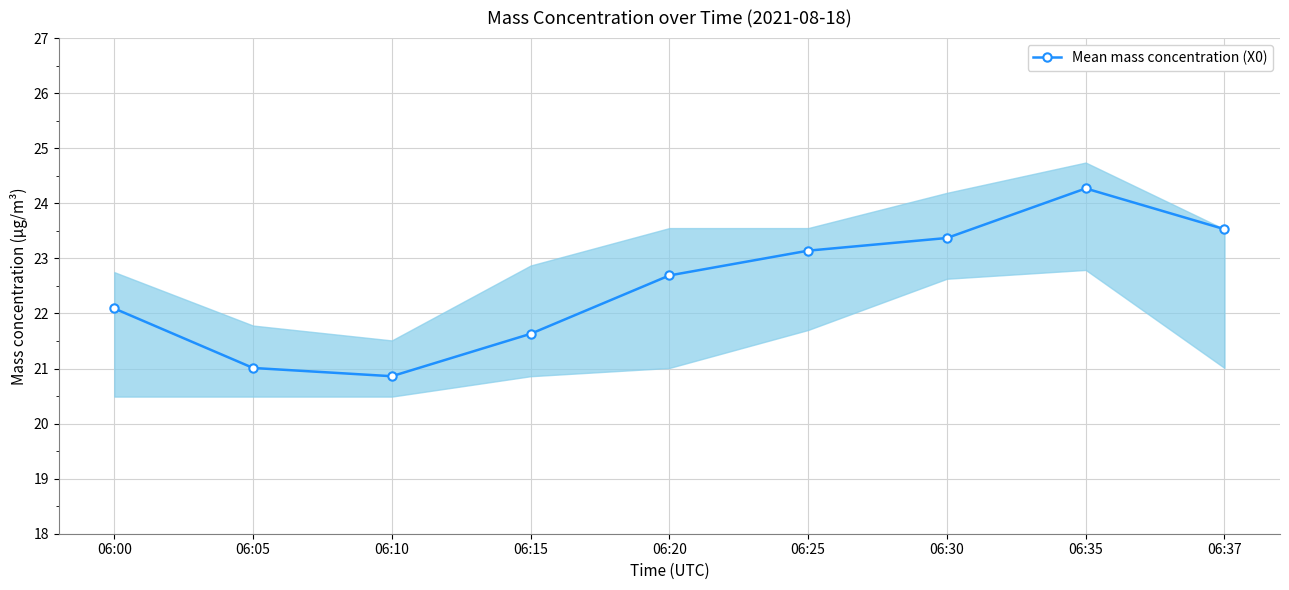

What is the average value?

22.5